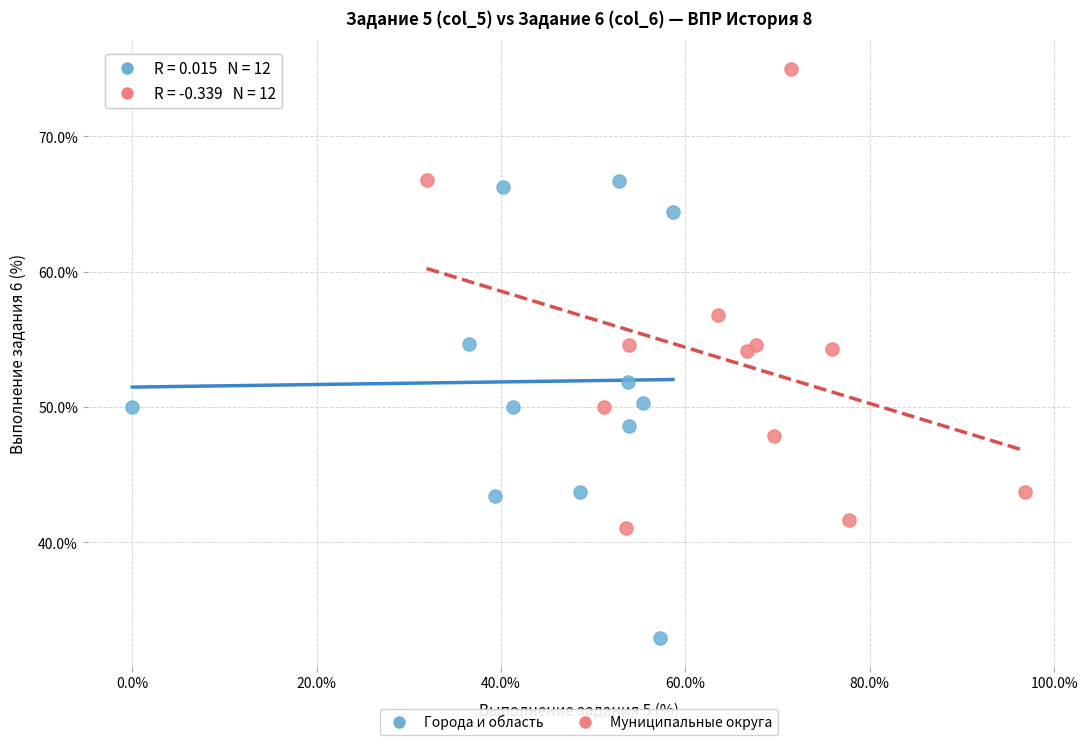

Which series reaches the minimum Y coordinate?

Города и область